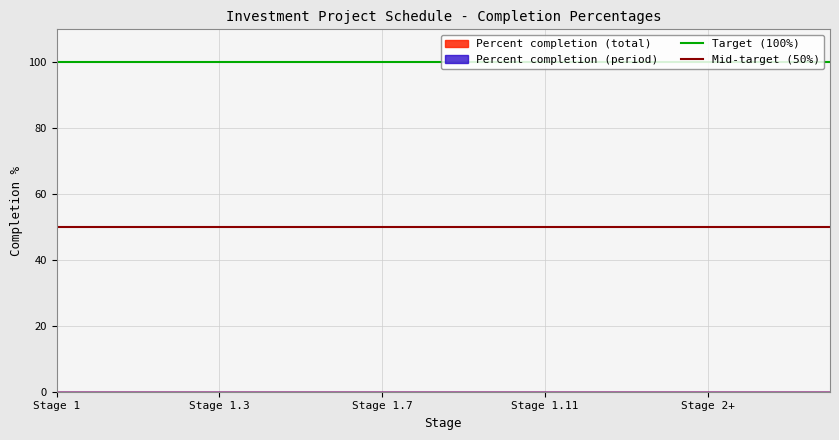

What is the spread (max minus min) of values at Stage 1?

50